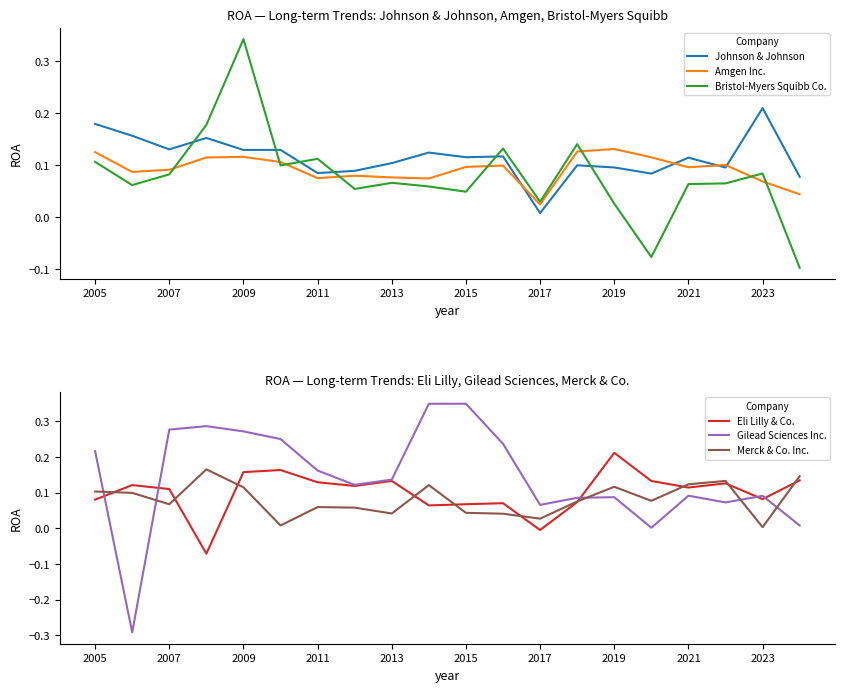

What is the lowest value of the Eli Lilly & Co. series?

-0.1